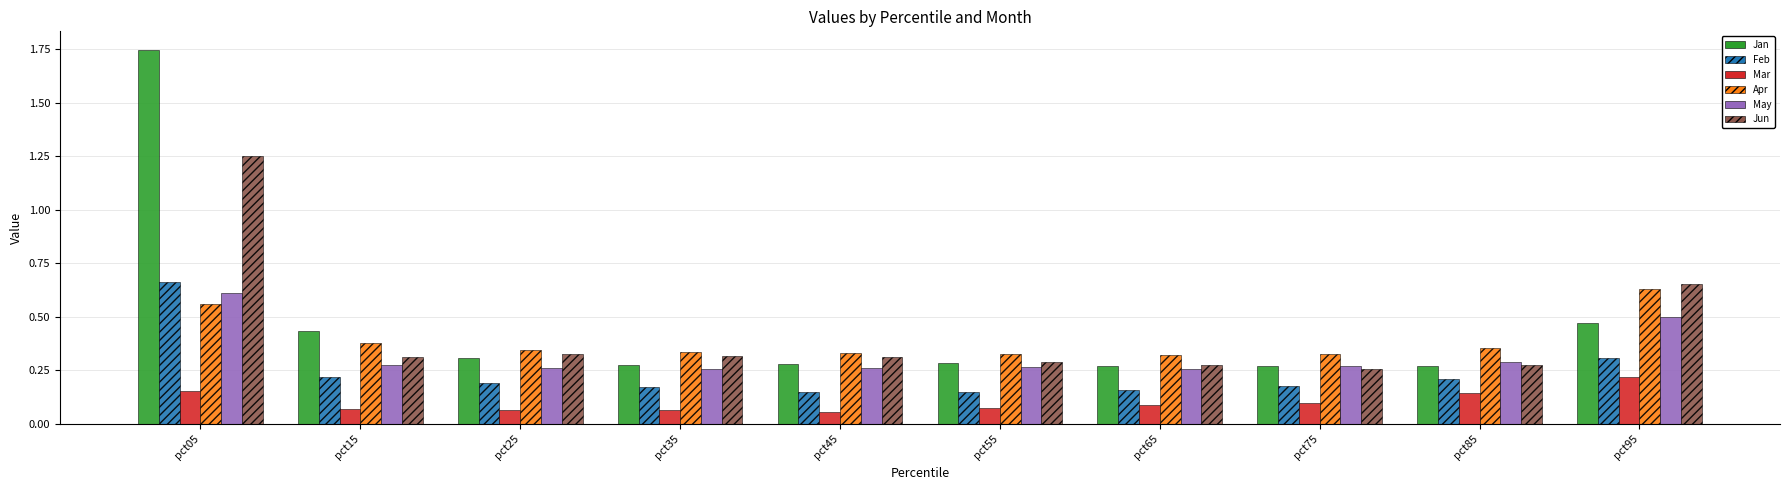

Which series changed the most between pct05 and pct55?

Jan